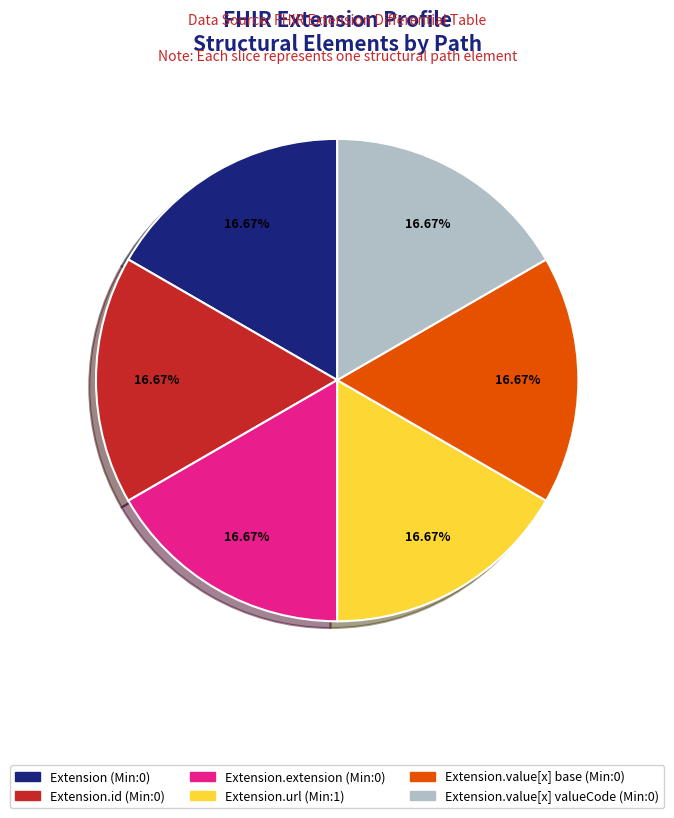

Is there any slice that represents more than half of the pie?

No